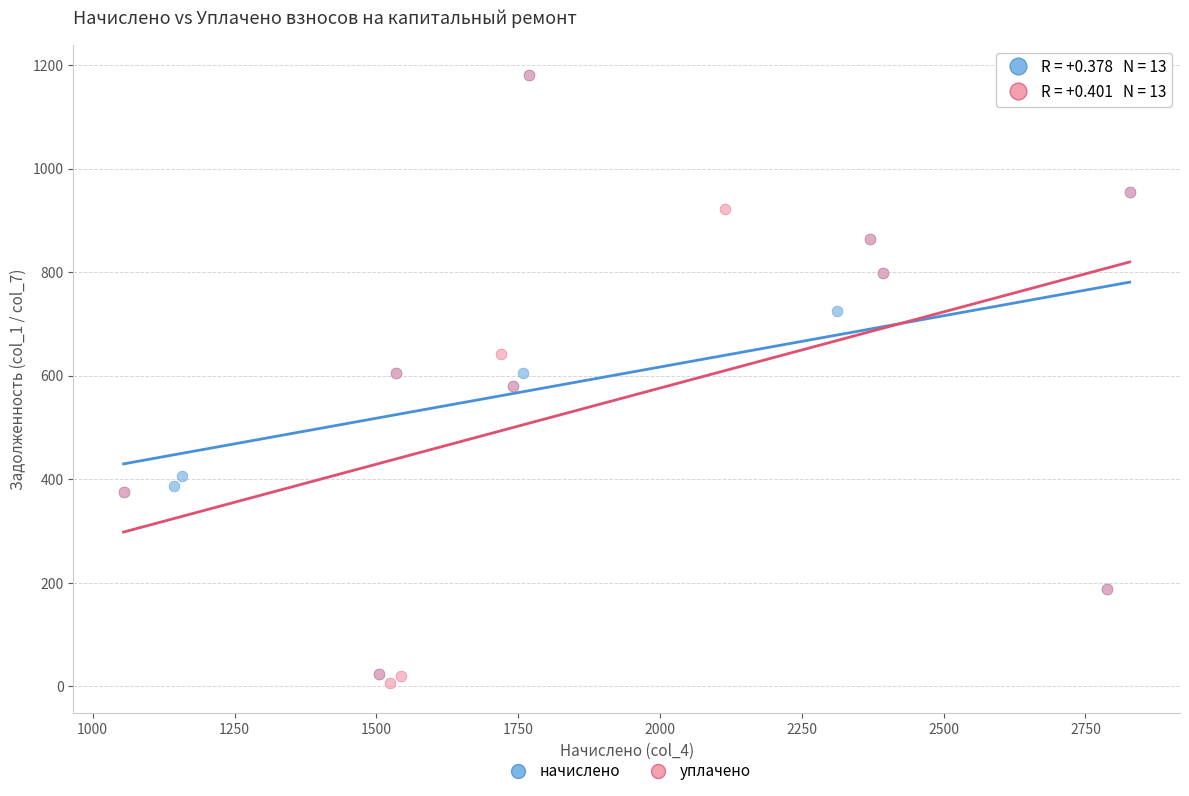

Which series has the largest Y range (max minus min)?

уплачено